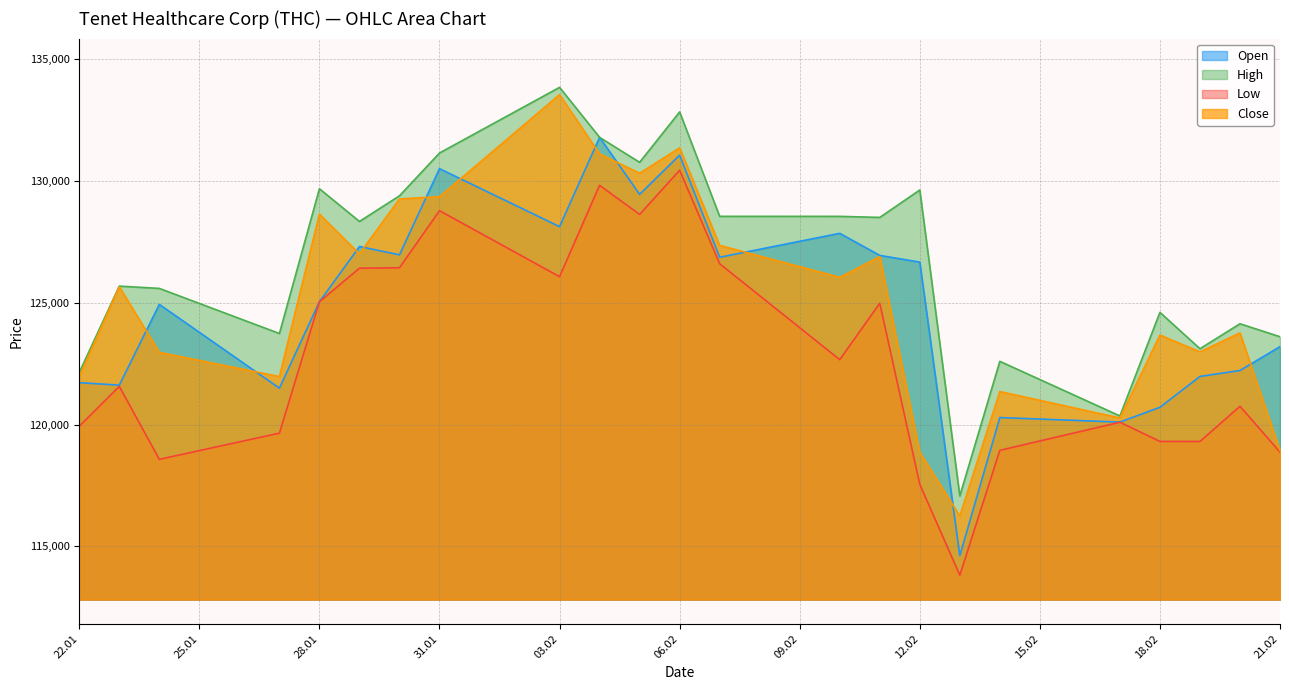

What is the sum of the Open values at 13.02.2025 and 30.01.2025?

241584